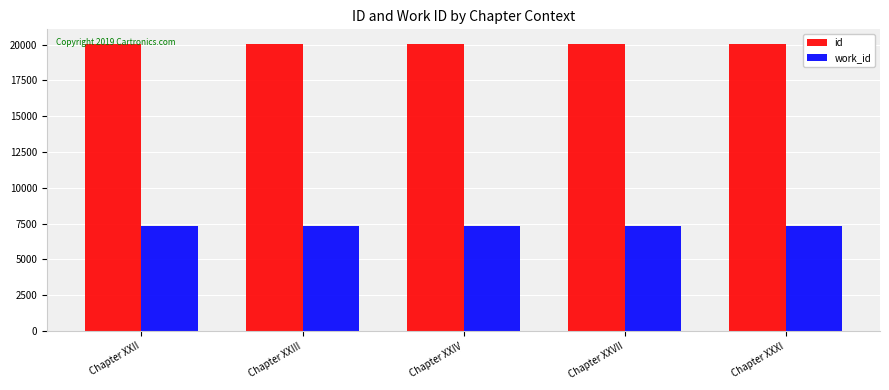

How many categories are shown in the chart?

5